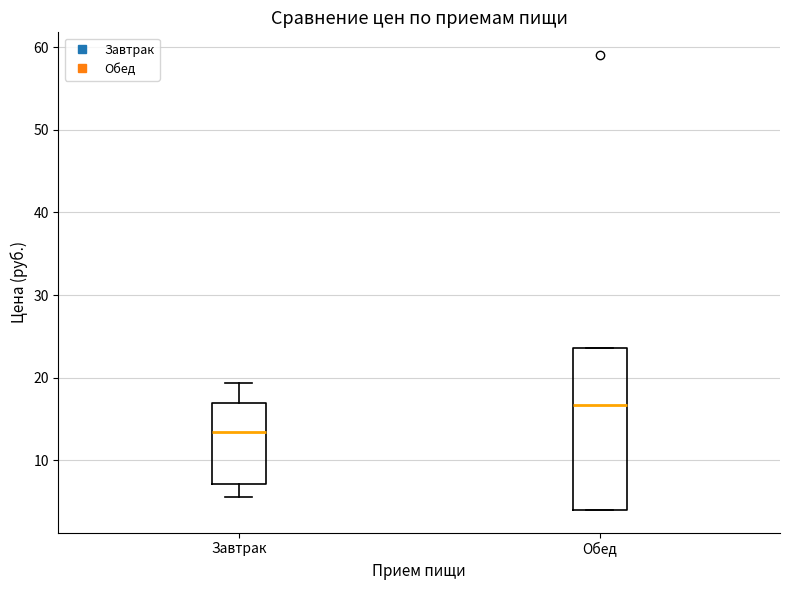

Where does the upper whisker of the box for Завтрак end on the y-axis? The values are not printed on the chart, so give them approximately, as read against the axis.

19